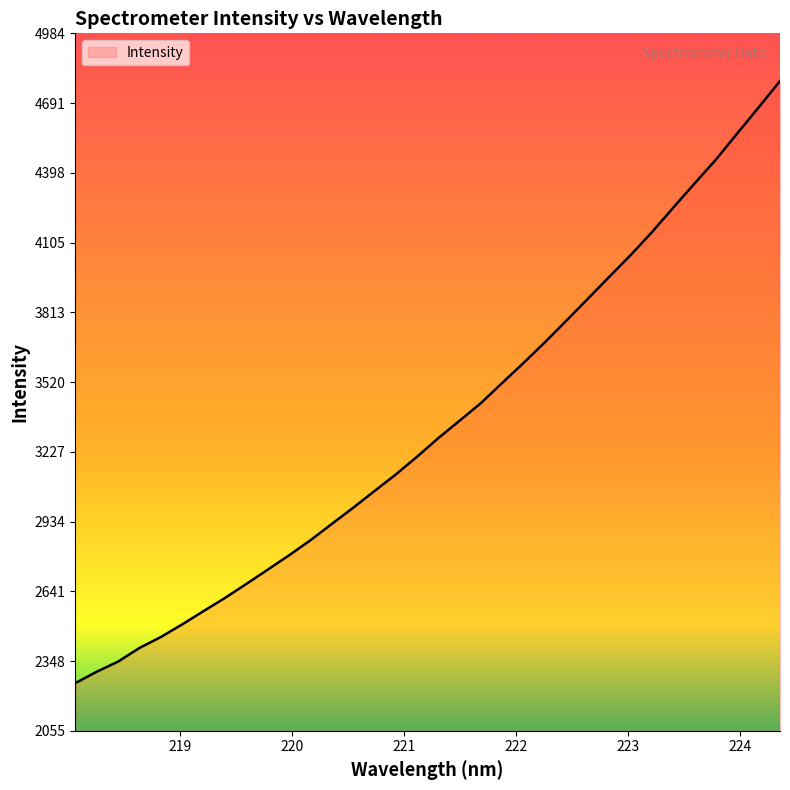

What is the minimum value shown in the chart?

2255.9